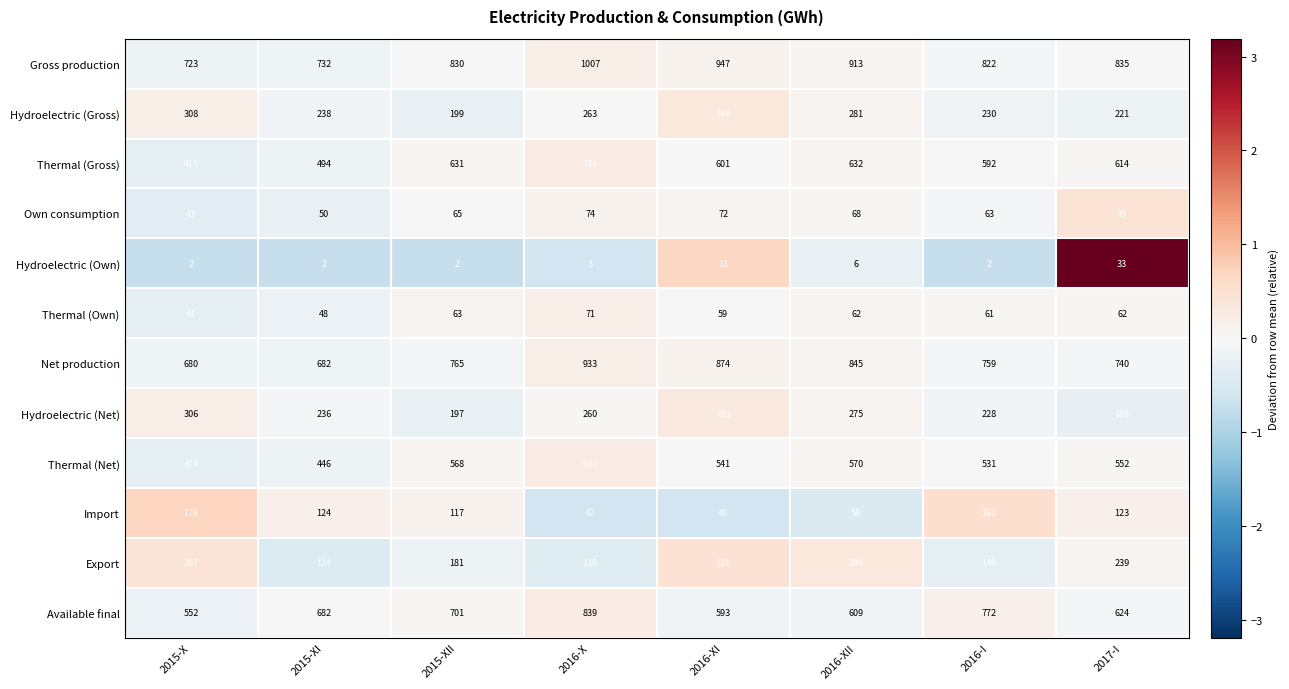

Which series has the largest total across all categories?

Gross production